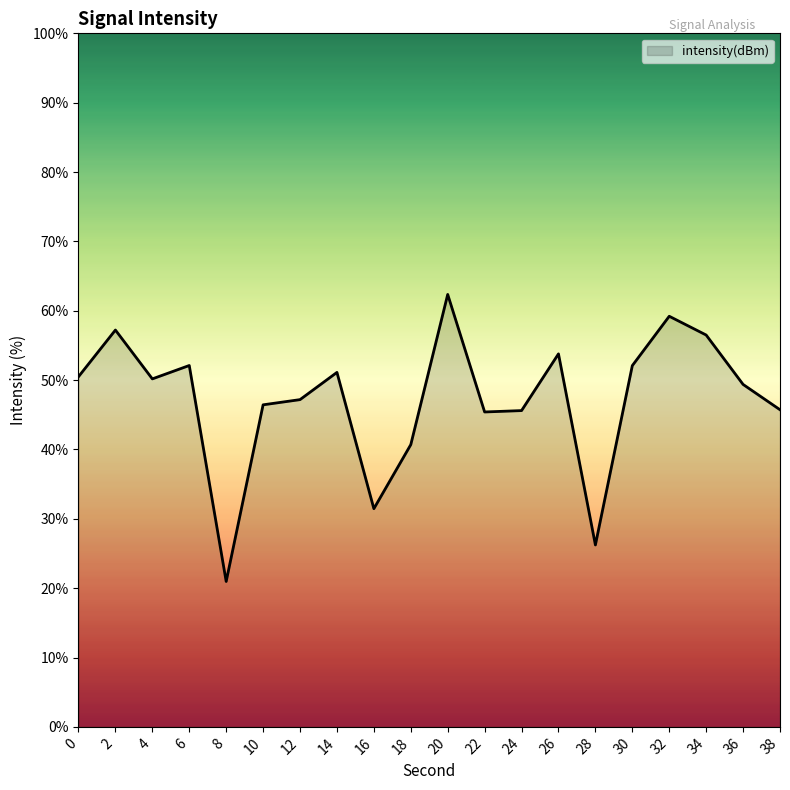

At which category does the chart reach its peak across all series?

20